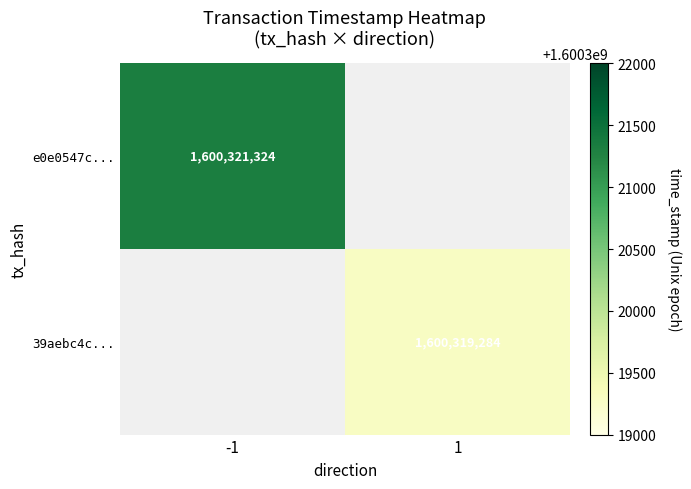

The value of e0e0547c... at -1 is 1600321324. True or false?

True